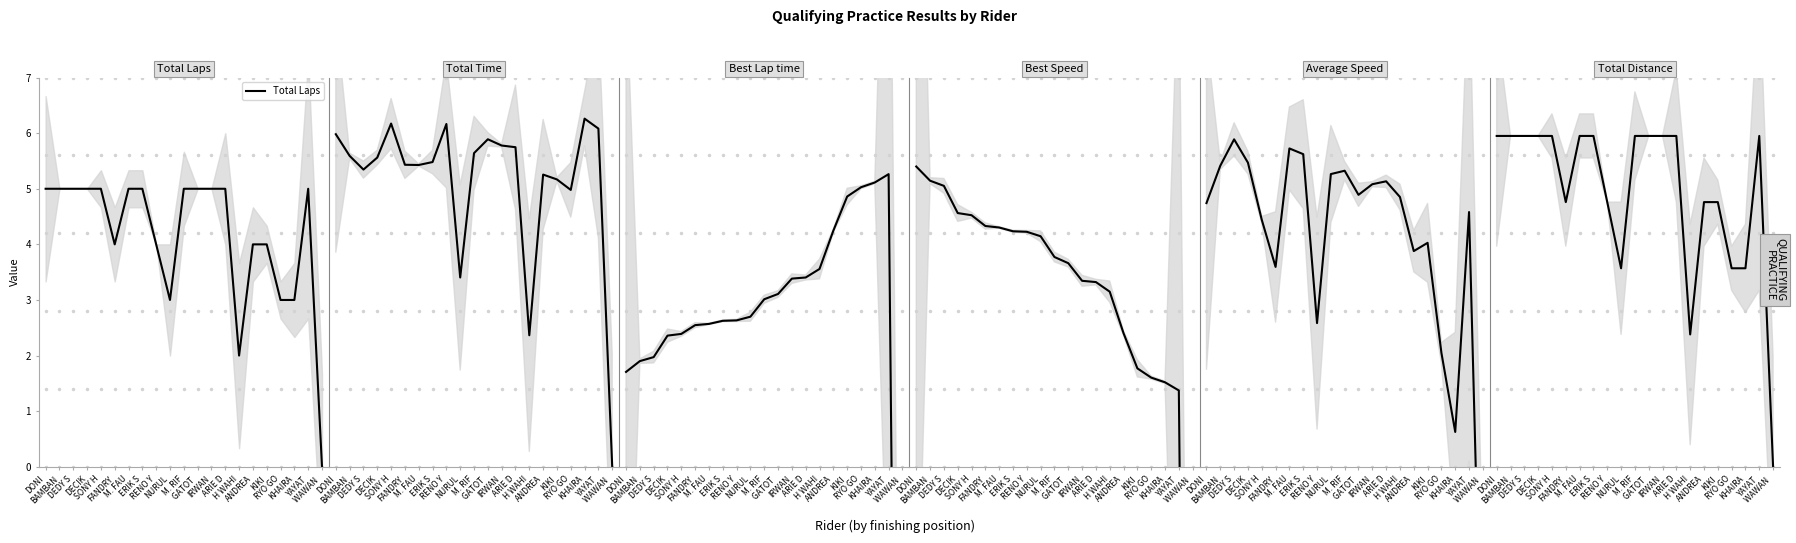

What is the label of the 10th point from the right?

GATOT 